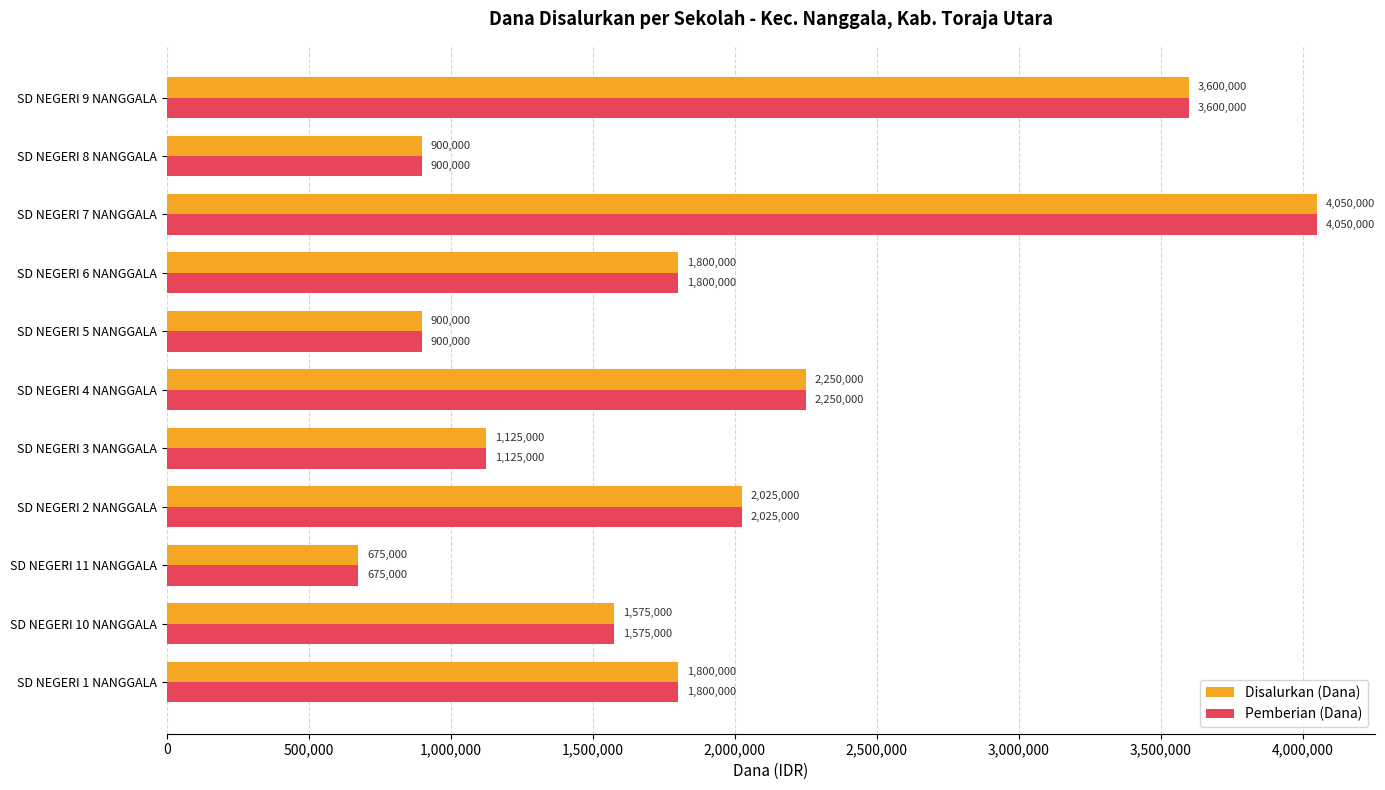

At which category is the sum across all series the highest?

SD NEGERI 7 NANGGALA